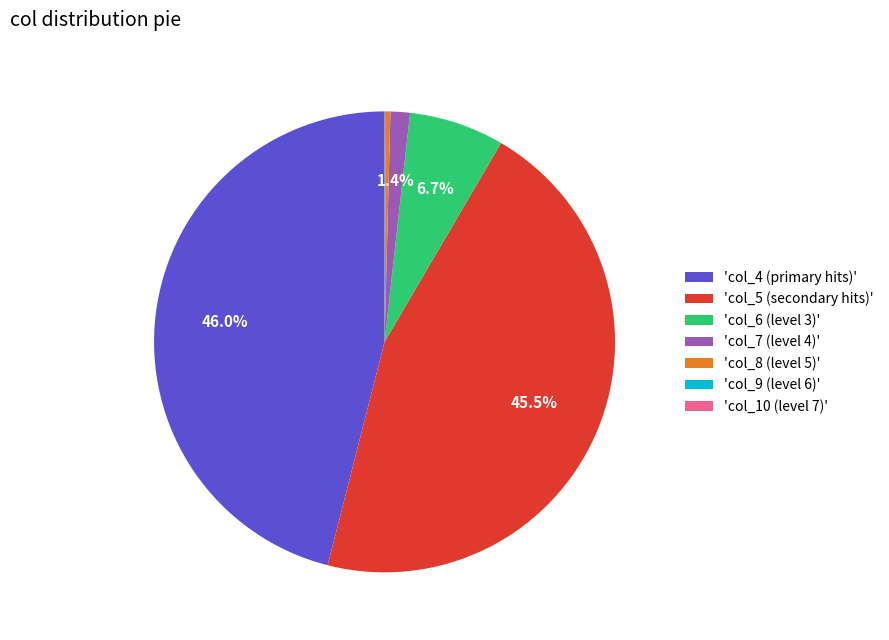

Is 'col_5 (secondary hits)' the majority of the pie?

No